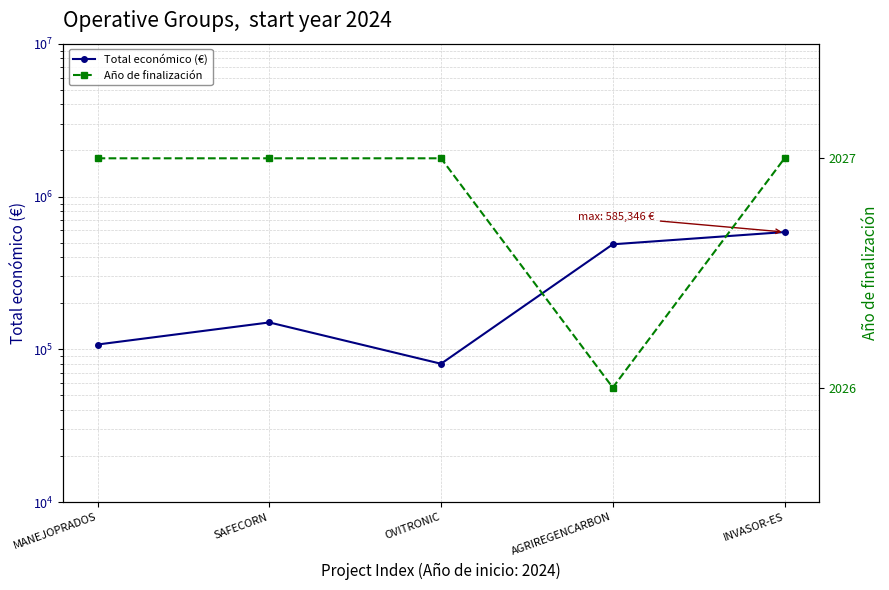

List the series in order of their overall mean, highest first.

Total económico (€), Año de finalización